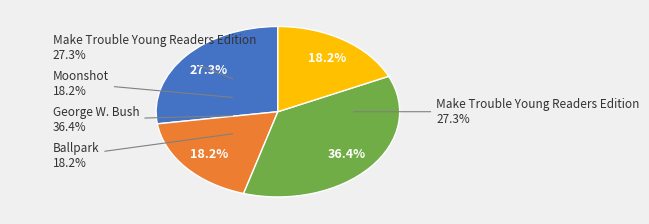

Count the number of slices in the pie.

4